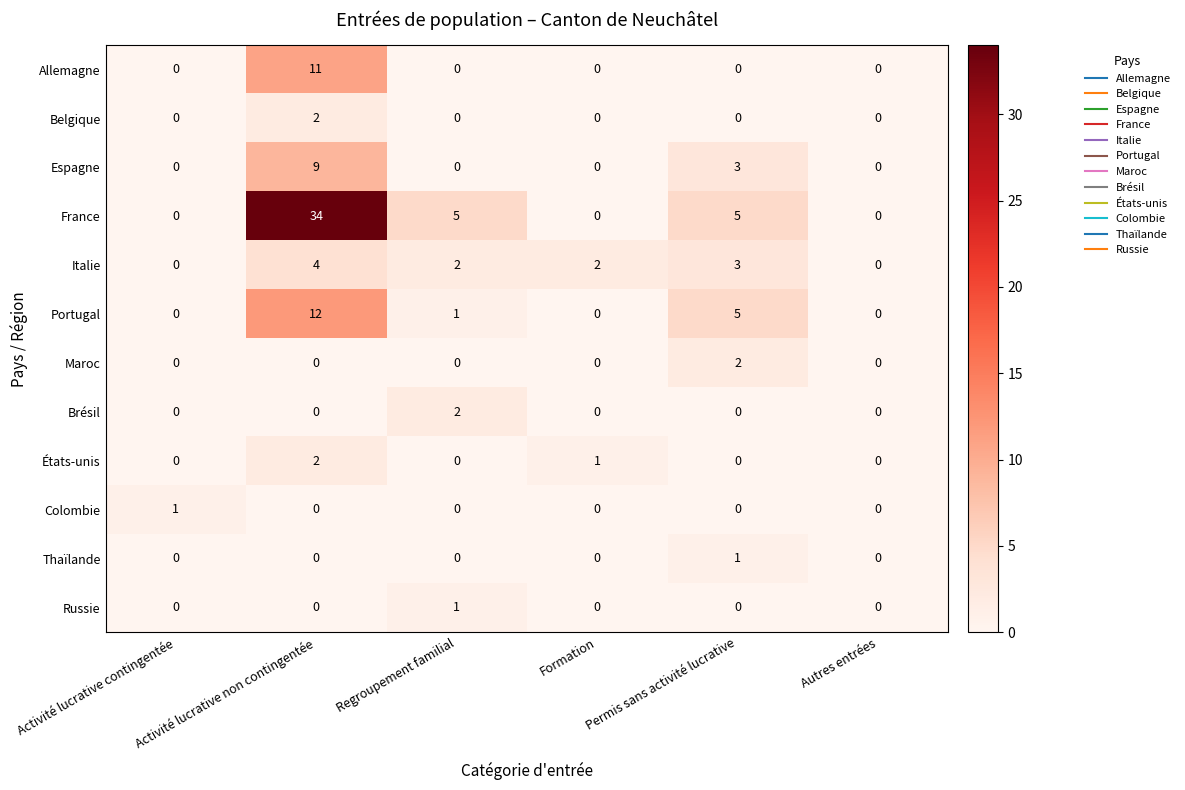

How many positive values does the France series have?

3